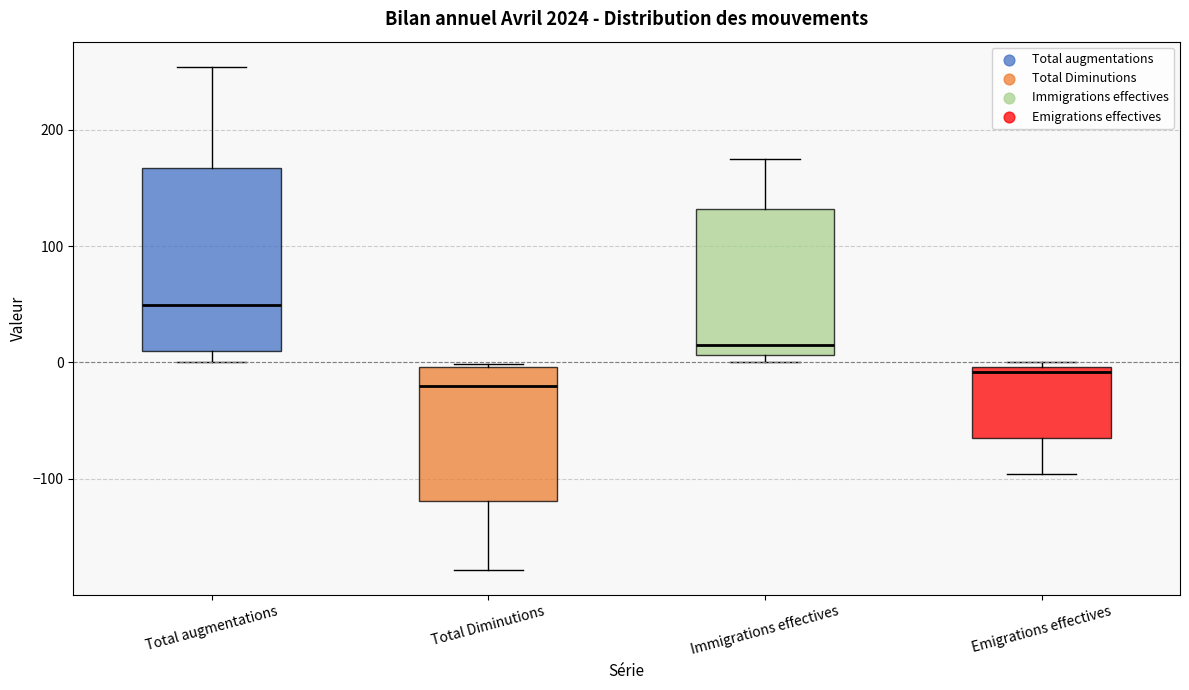

Reading left to right, read every box against the y-axis: the position of its median line, the range the box covers, and the ends of its whiskers. The values are not printed on the chart, so give them approximately, as read against the axis.

Total augmentations: median 50, box 10 to 170, whiskers 0 to 250
Total Diminutions: median -20, box -120 to 0, whiskers -180 to 0
Immigrations effectives: median 20, box 10 to 130, whiskers 0 to 180
Emigrations effectives: median -10, box -60 to 0, whiskers -100 to 0 (just above the box's upper edge)